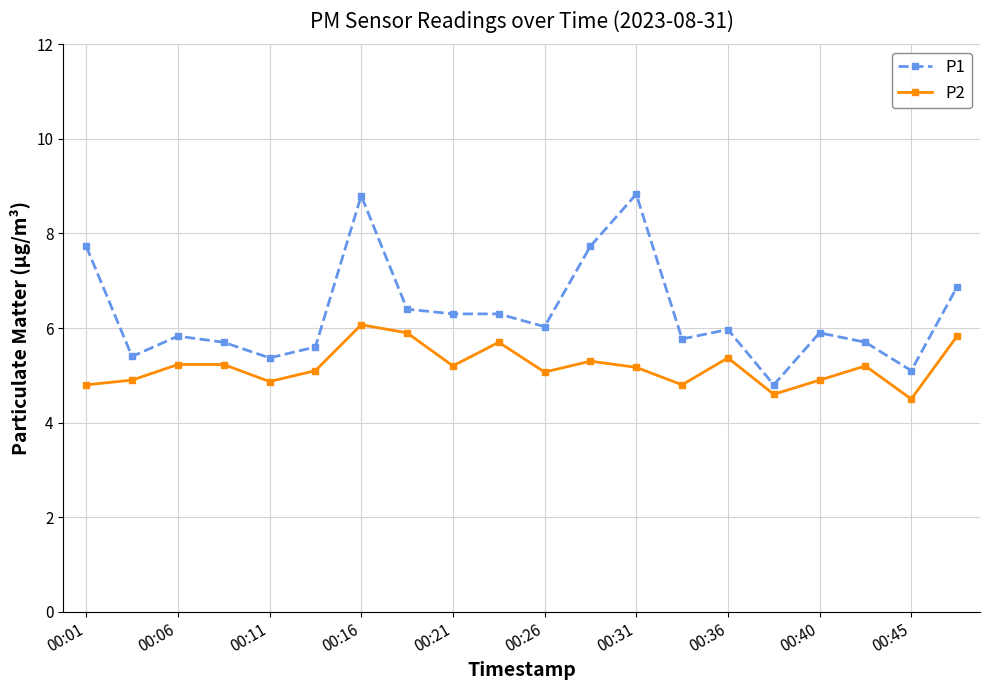

Which series has the widest spread of values?

P1